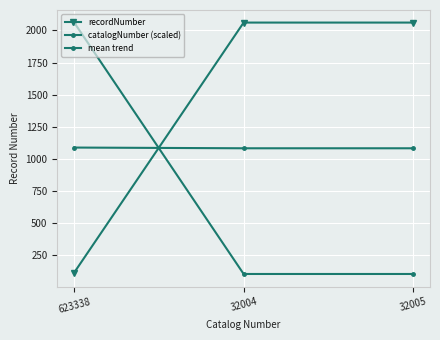

Between 32004 and 32005, which series saw the biggest shift?

catalogNumber (scaled)